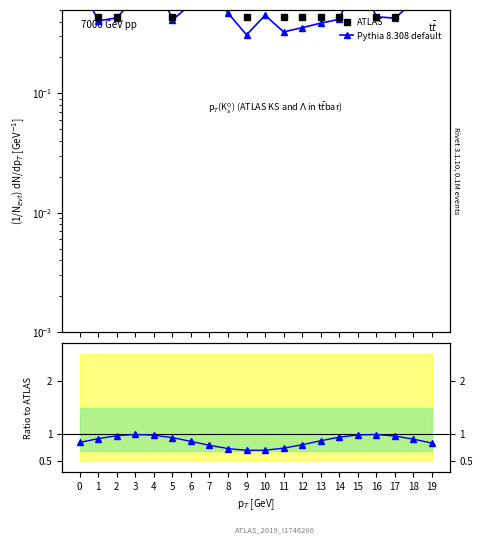

What is the average value of the ATLAS series?

0.6